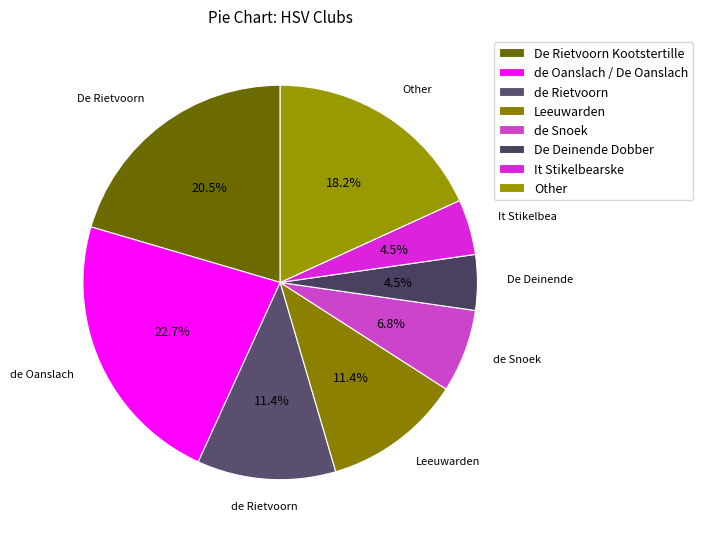

To the nearest percent, what is the combined percentage of It Stikelbearske and de Rietvoorn?

16%